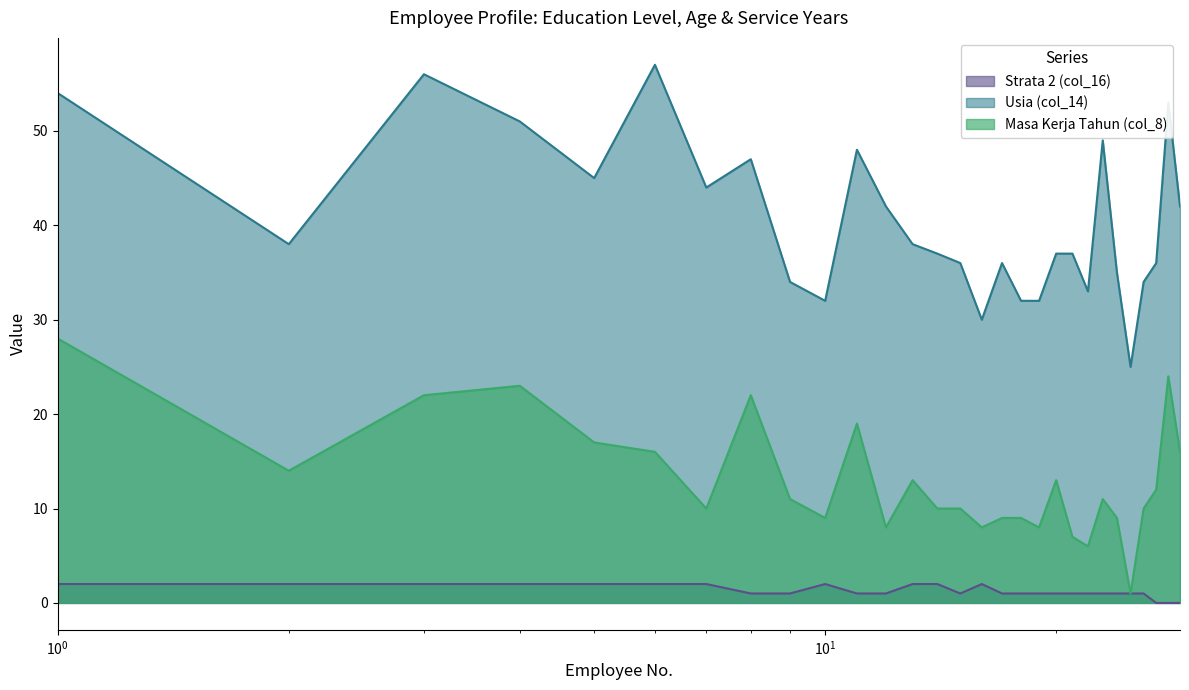

At 13, list the series in order from smallest to largest.

Strata 2 (col_16), Masa Kerja Tahun (col_8), Usia (col_14)